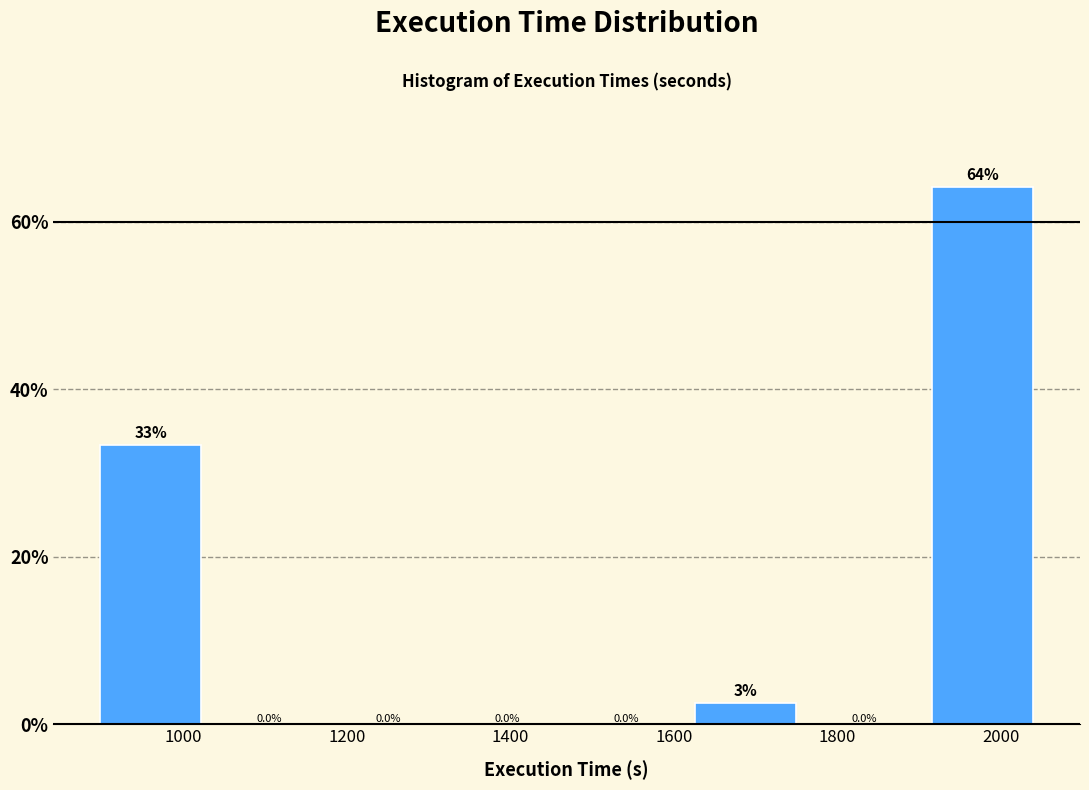

Over which range of the x-axis is the bar tallest?

1900 to 2060